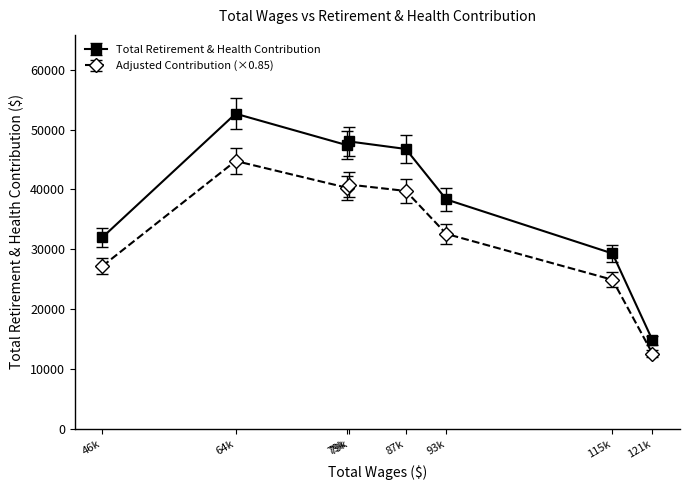

How many lines are shown in the chart?

2